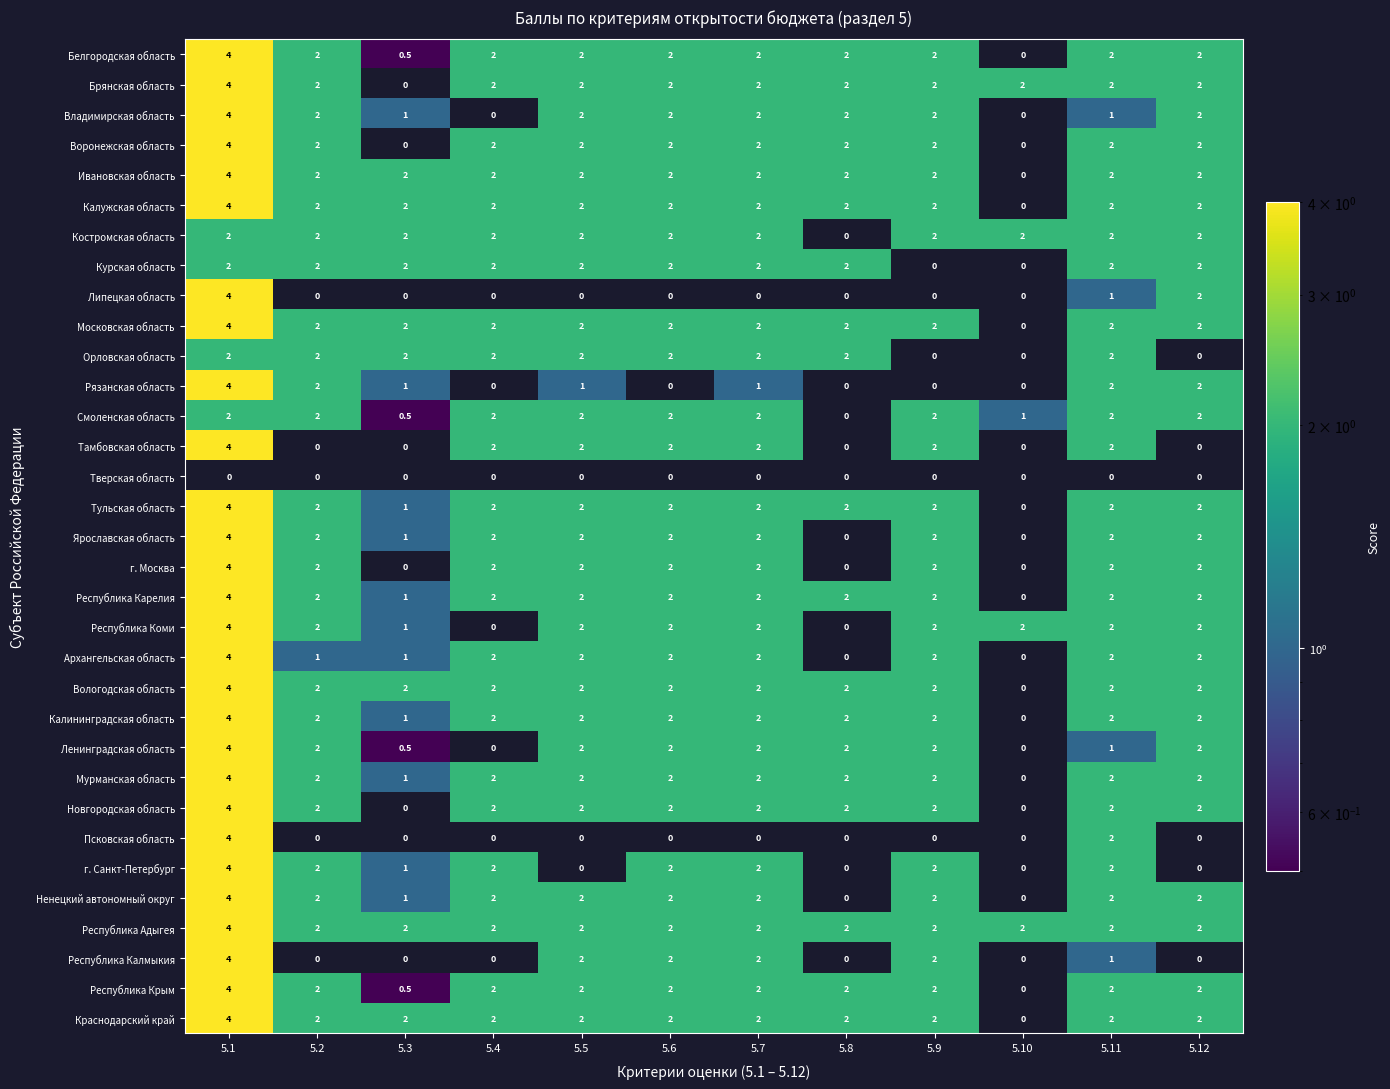

The Брянская область series shows 0.8 at 5.8. True or false?

False